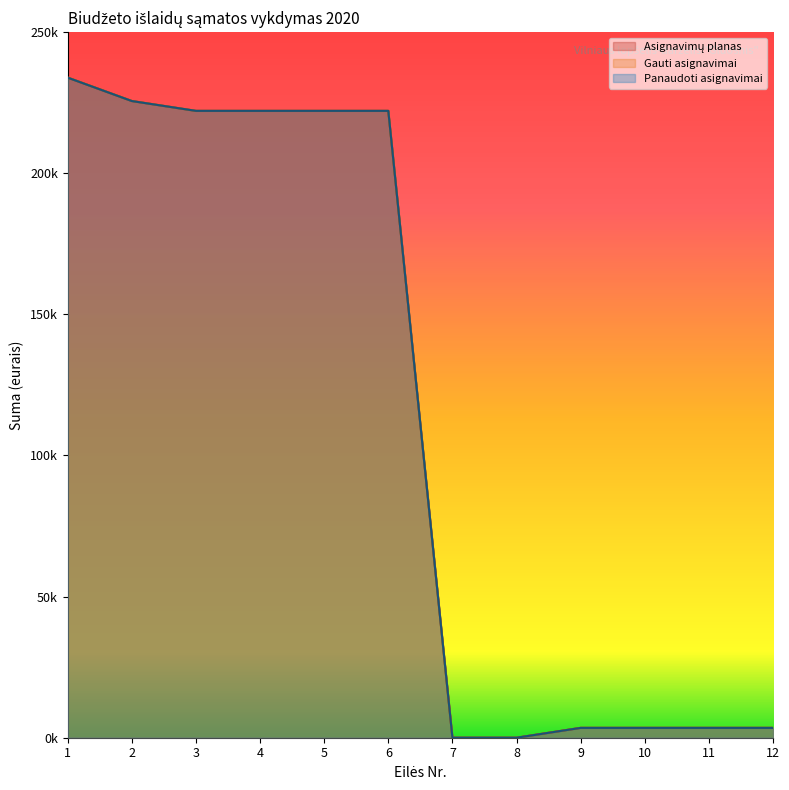

What is the sum of all Asignavimų planas values?

1361900.0